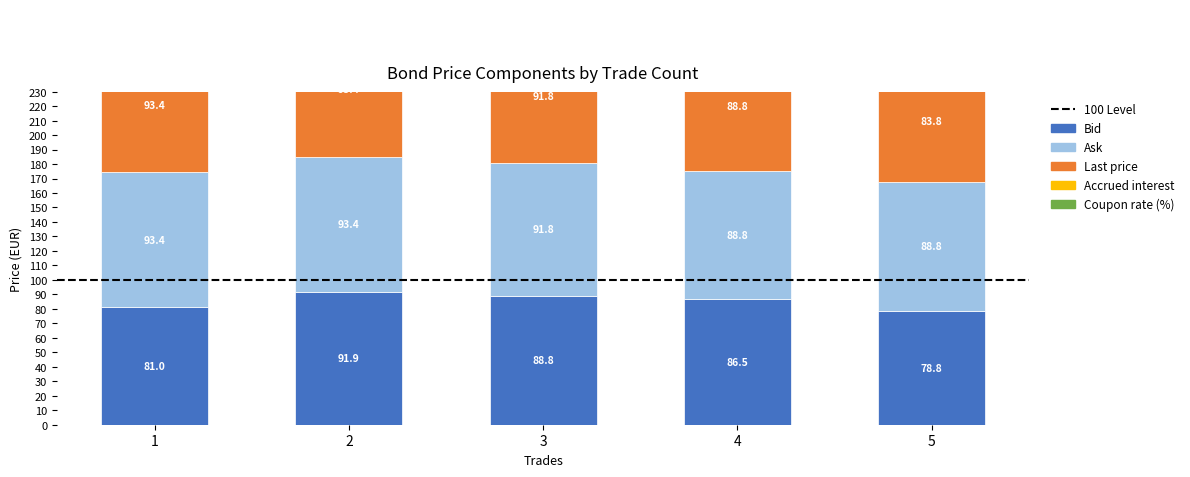

The value of Coupon rate (%) at 1 is 9.3. True or false?

False